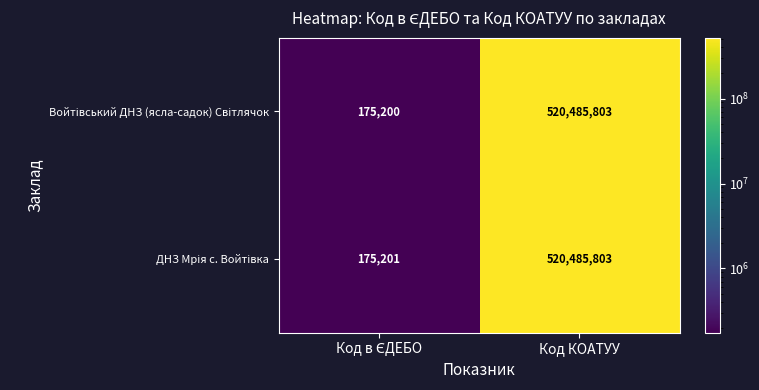

At which category is the sum across all series the highest?

Код КОАТУУ